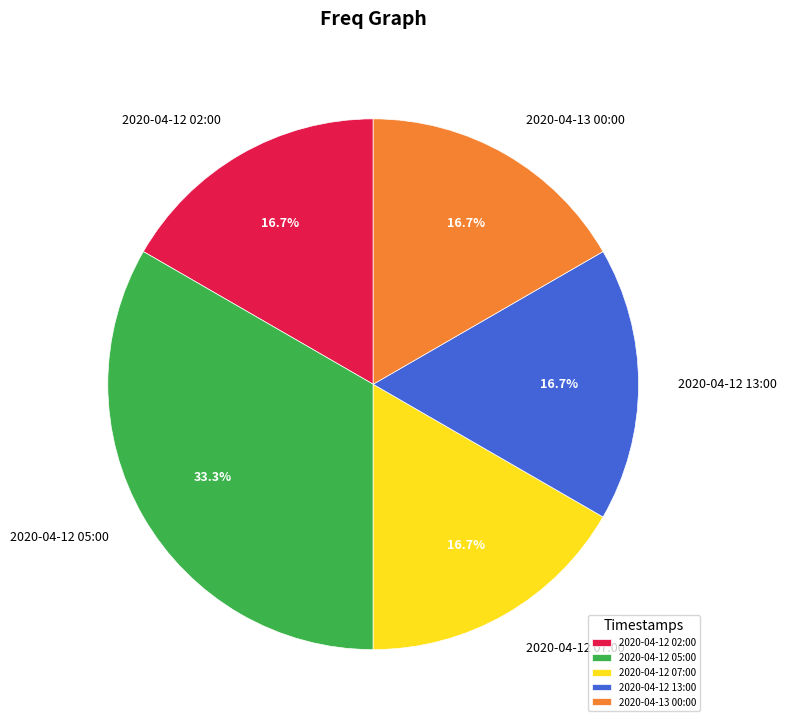

Which slice is the largest?

2020-04-12 05:00